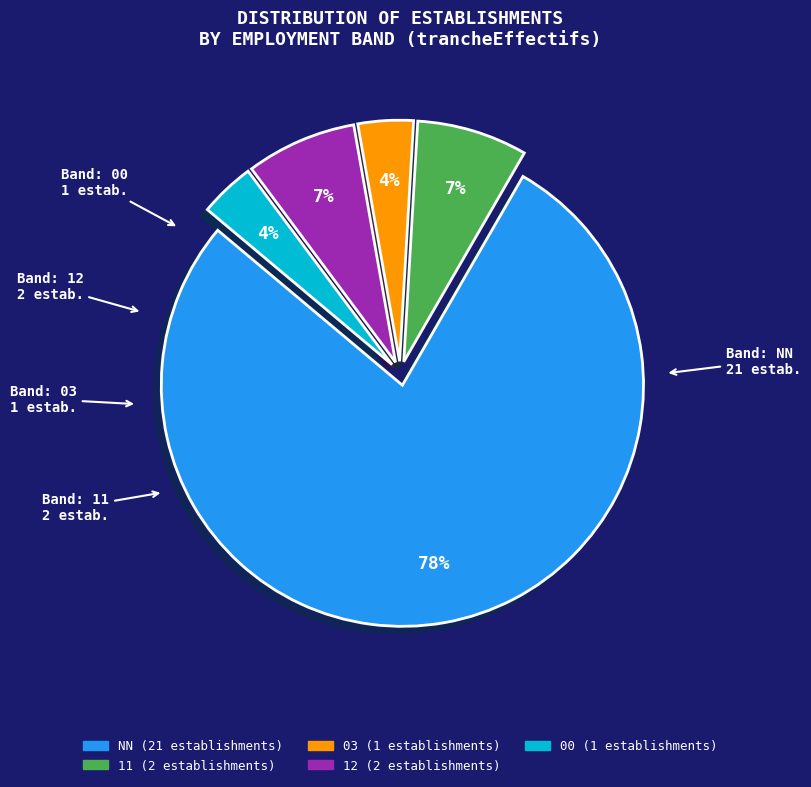

To the nearest percent, what is the difference between the largest and smallest slice percentages?

74%